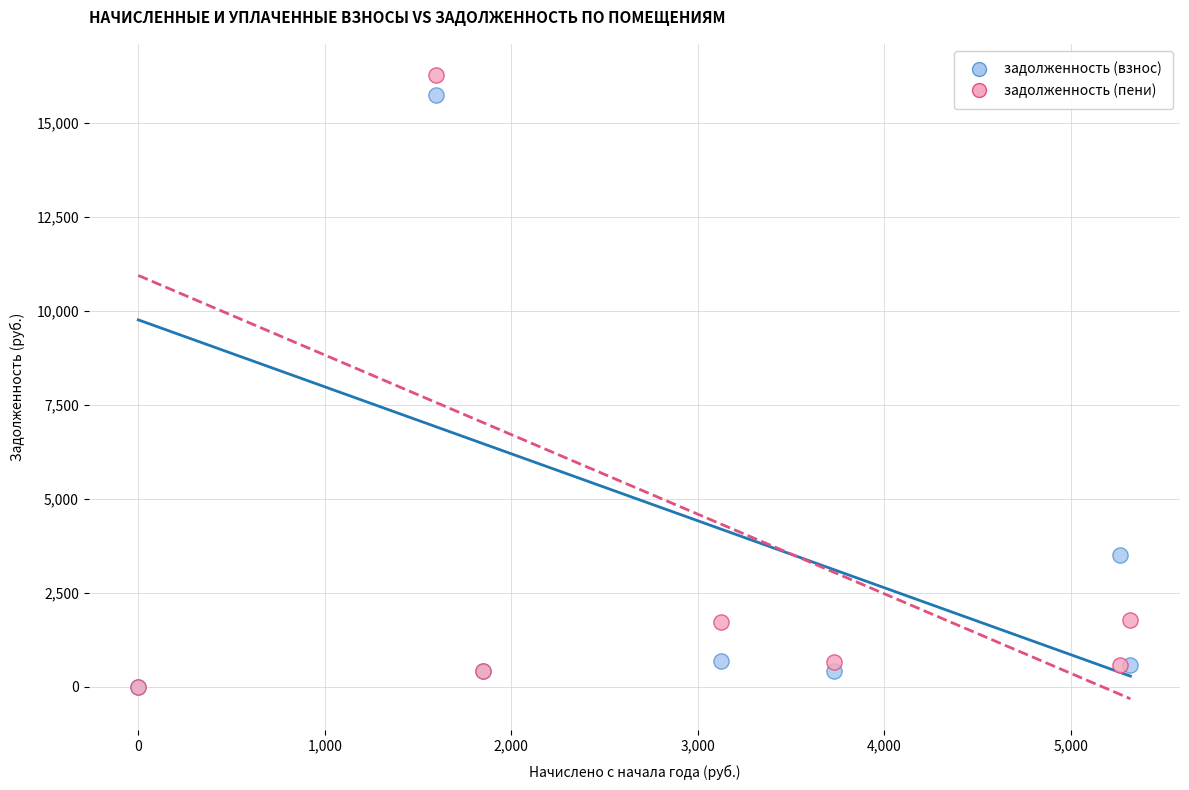

In the задолженность (взнос) series, what Y value is closest to 7869?

3507.2